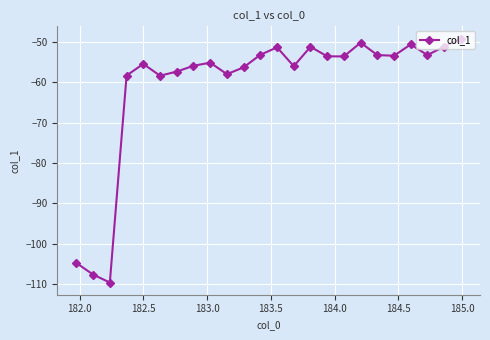

What is the average value?

-60.7